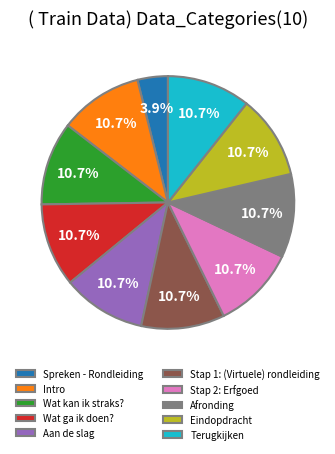

To the nearest percent, what is the average slice percentage?

10%